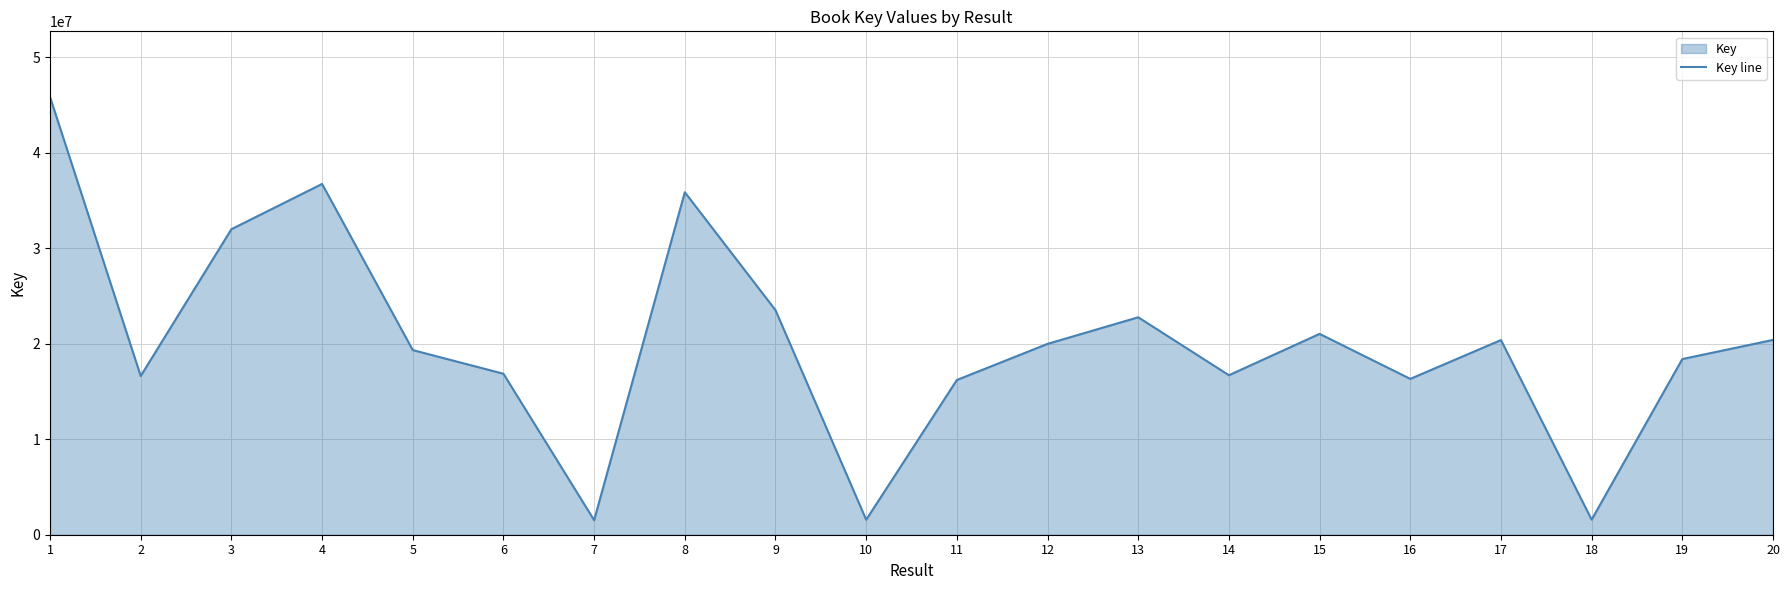

Which label corresponds to the smallest value in the chart?

7